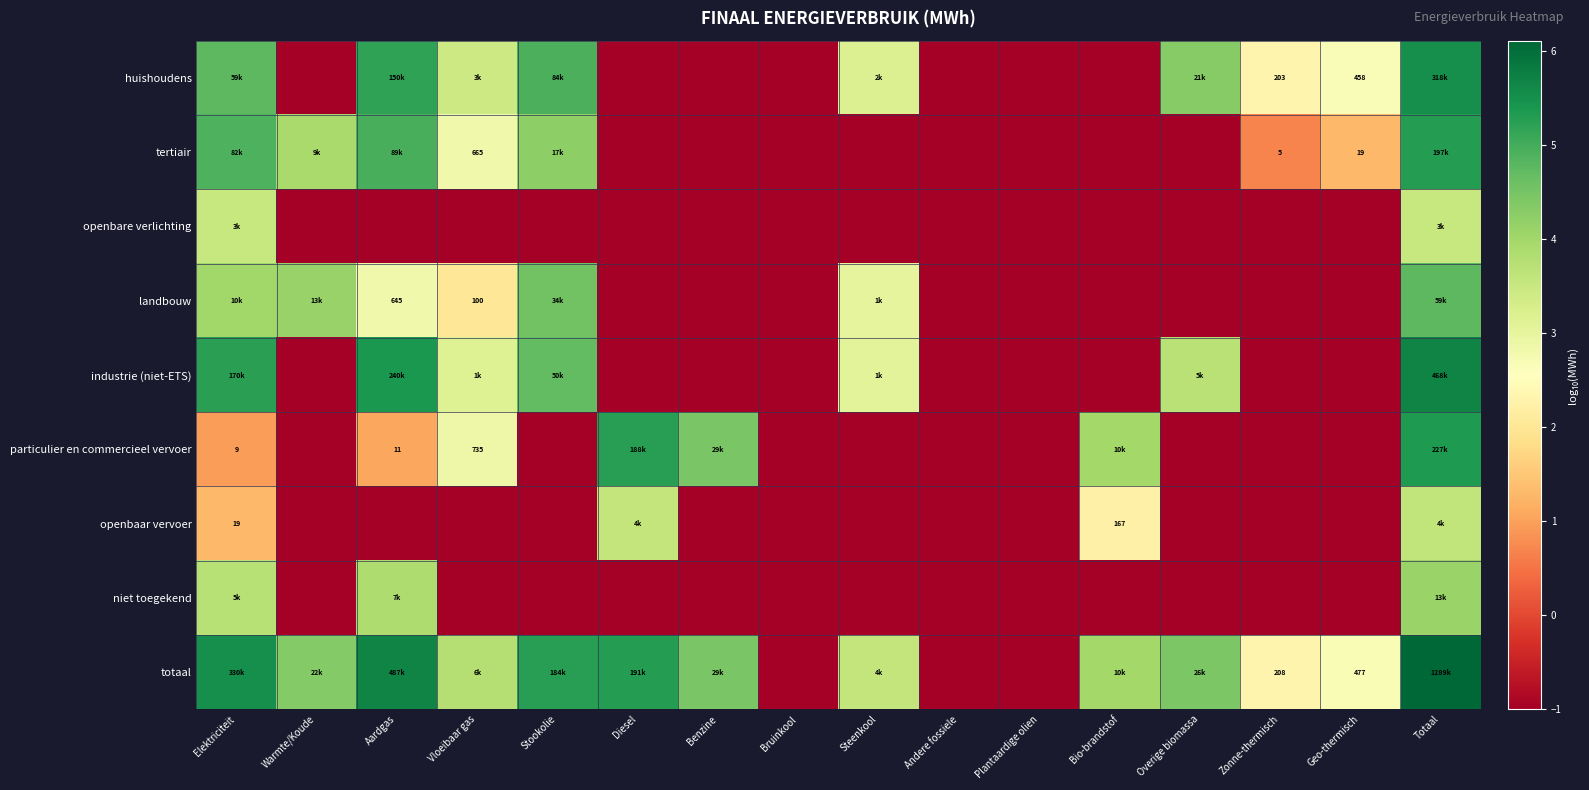

Which series changed the most between Elektriciteit and Geo-thermisch?

industrie (niet-ETS)